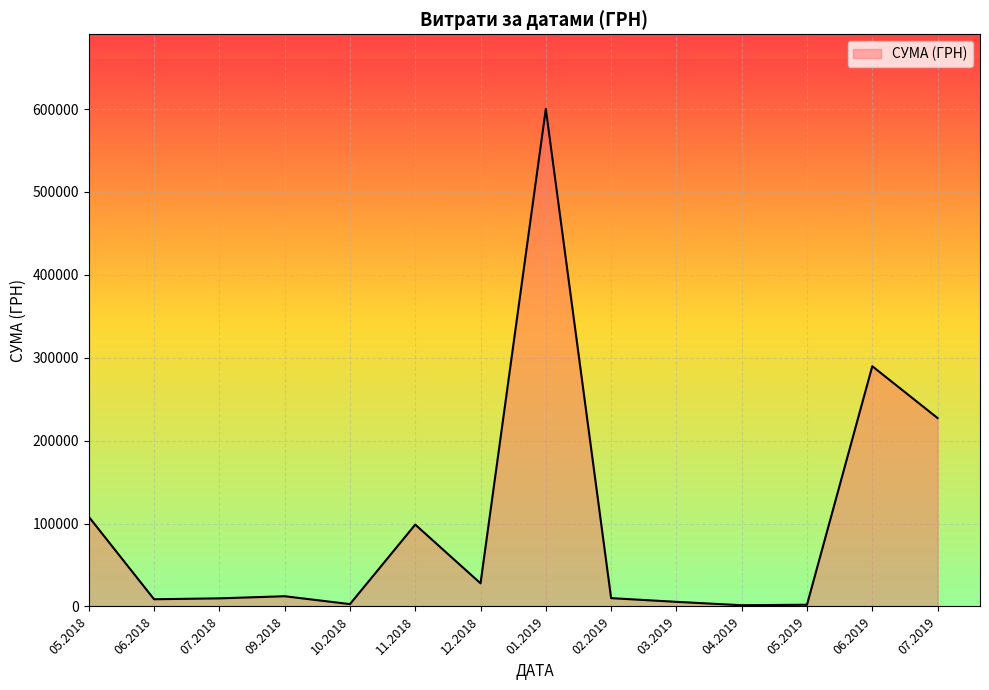

What is the maximum value shown in the chart?

600220.5